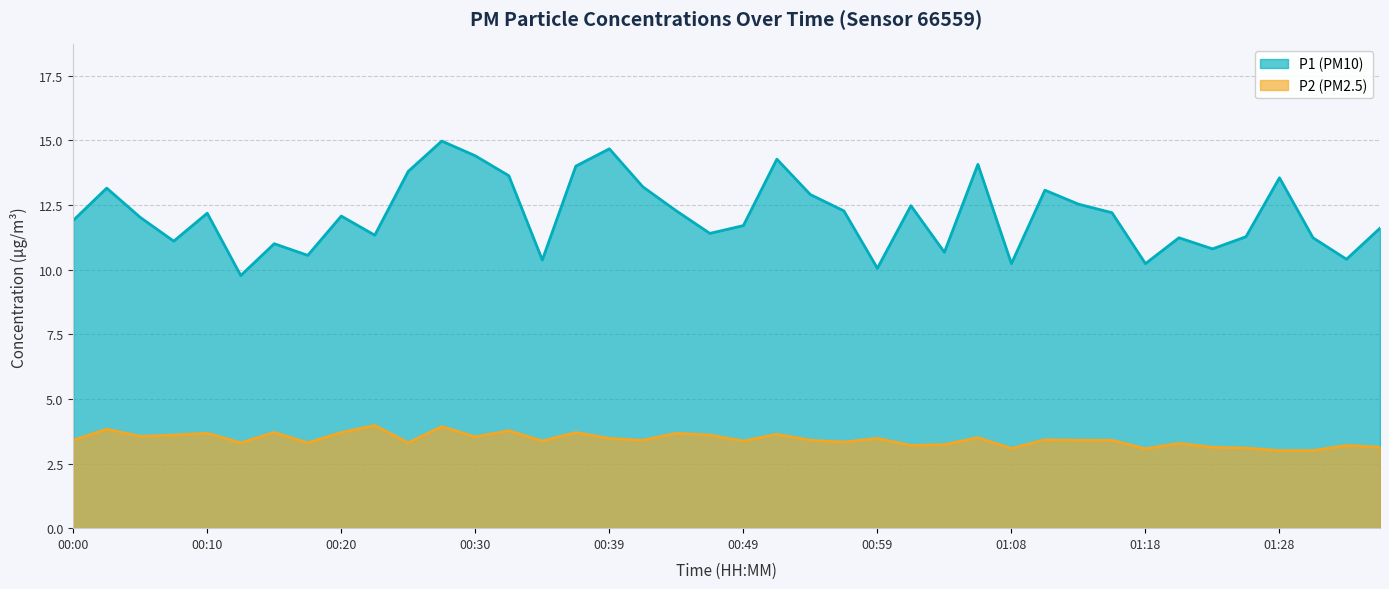

What is the value of the P2 point at the 27th from the left?

3.2